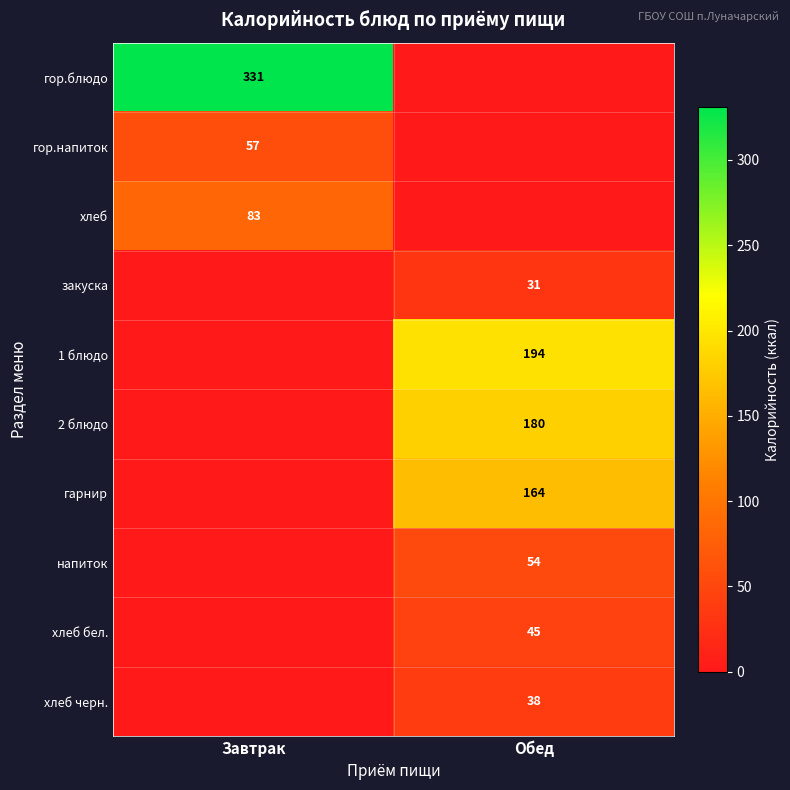

Is it true that гор.напиток equals 57 at Завтрак?

True